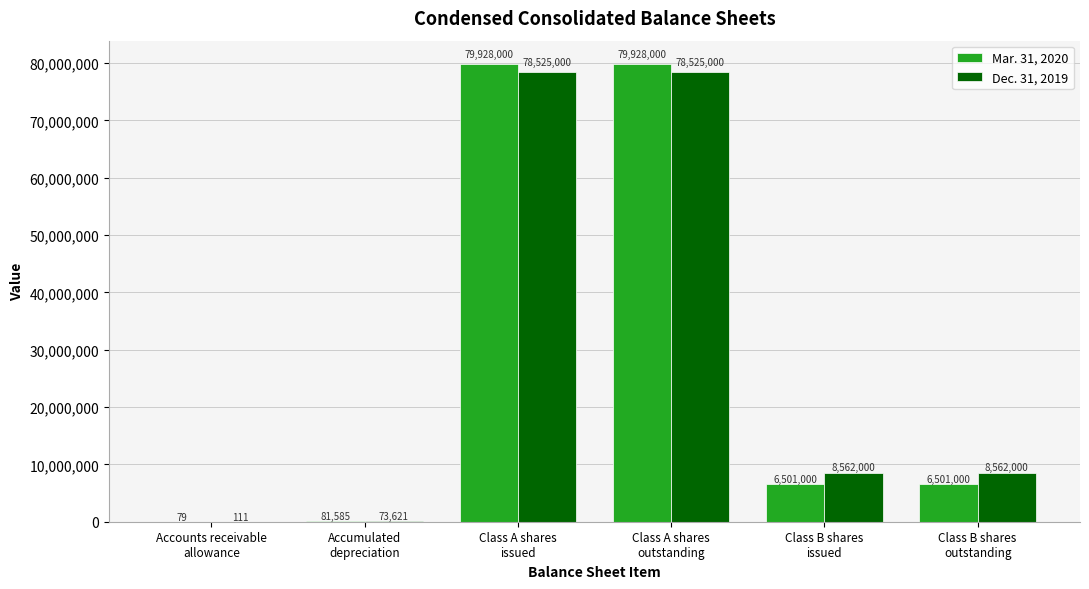

Does the chart contain stacked bars?

No